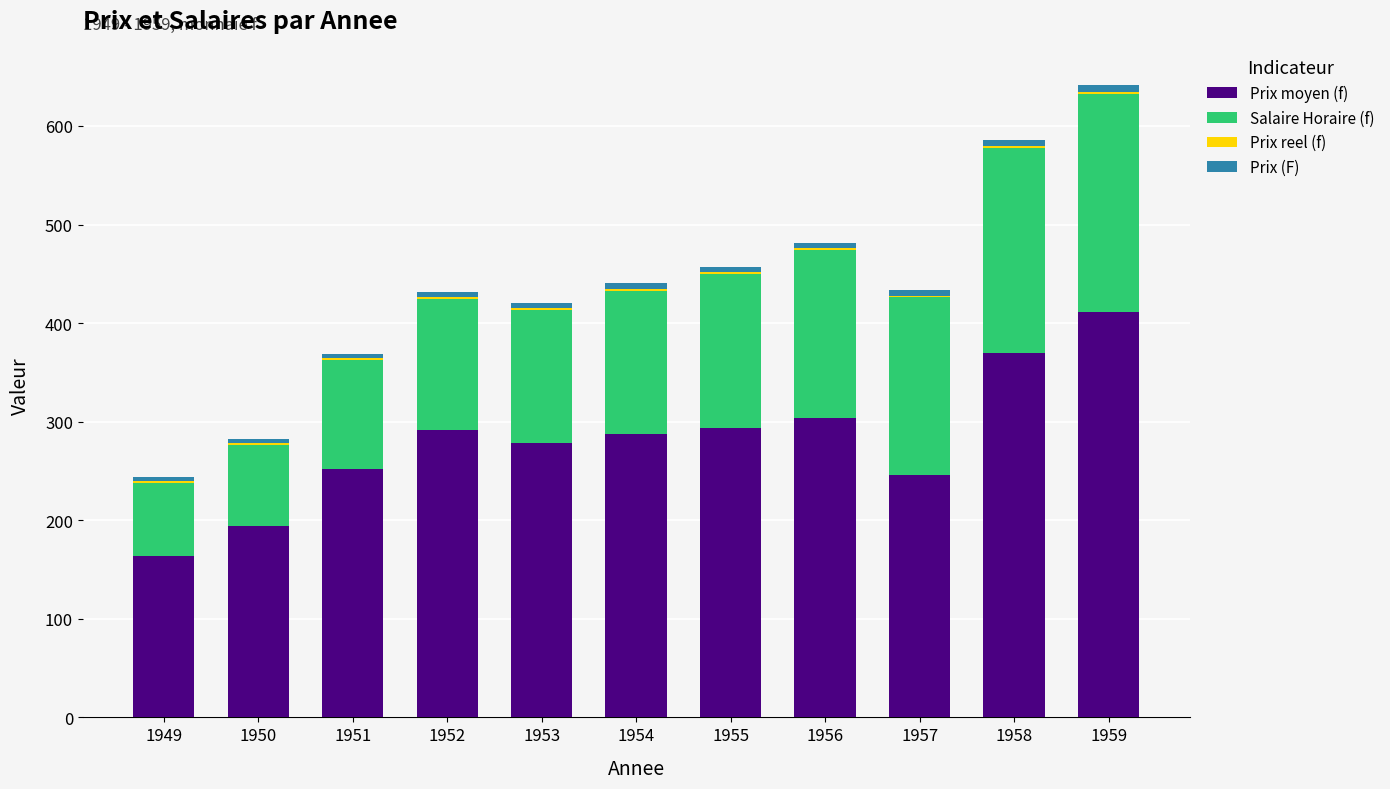

Which category has the highest value in the Prix moyen (f) series?

1959